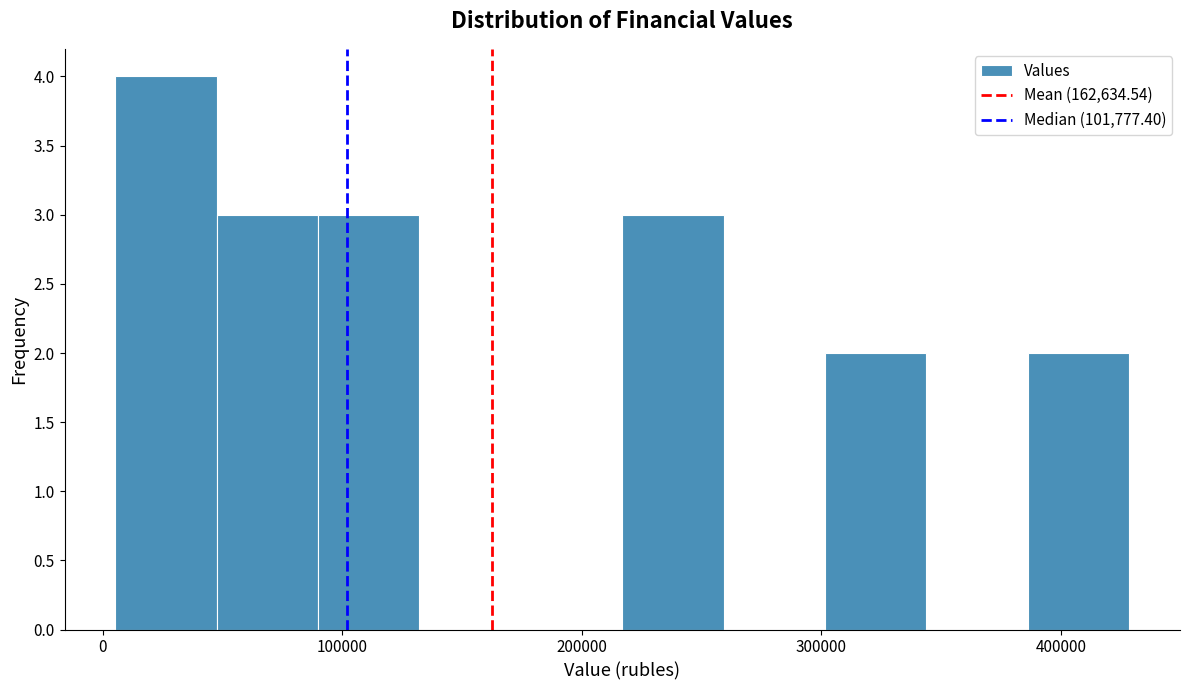

Which range on the x-axis has the tallest bar?

10000 to 50000